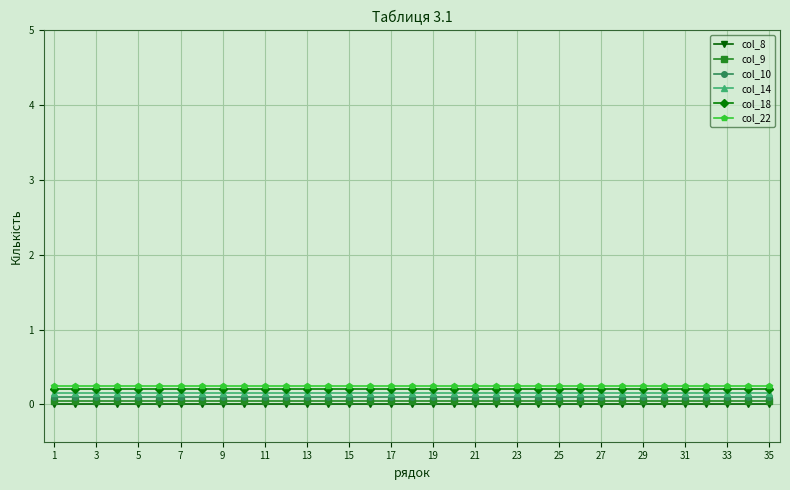

True or false: col_9 and col_14 intersect in this chart.

False